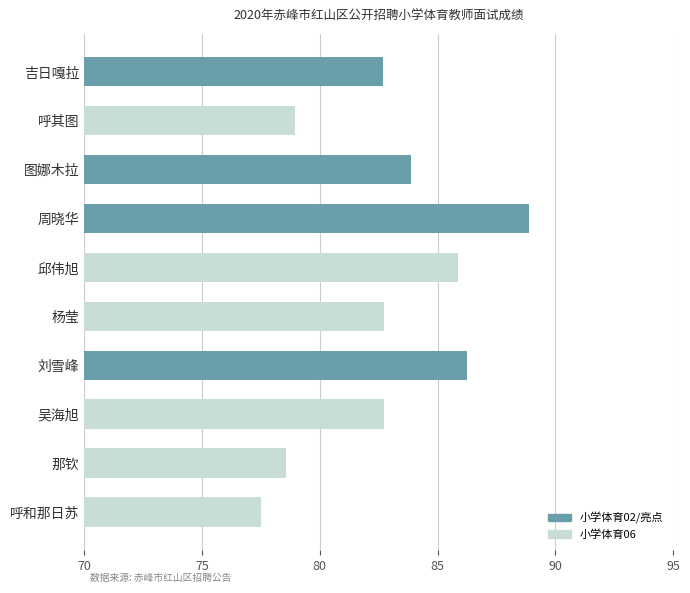

What is the label of the 1st bar from the top?

吉日嘎拉